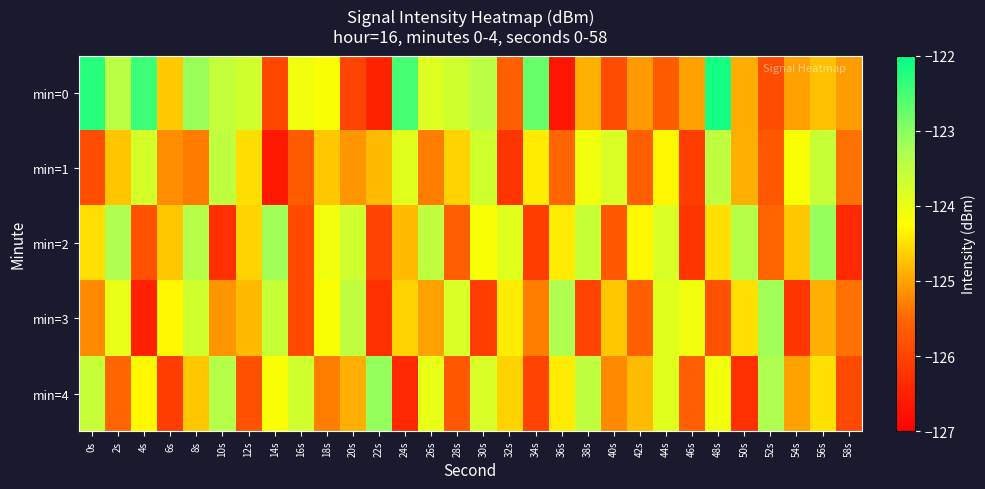

What is the spread (max minus min) of values at 20s?

2.5